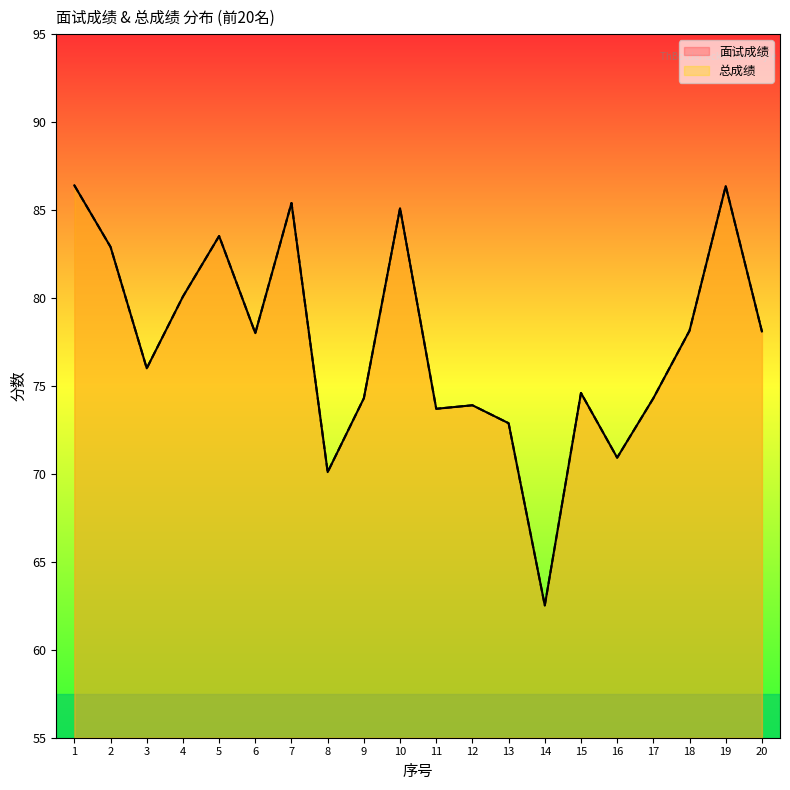

What is the sum of the 面试成绩 values at 6 and 1?

164.4